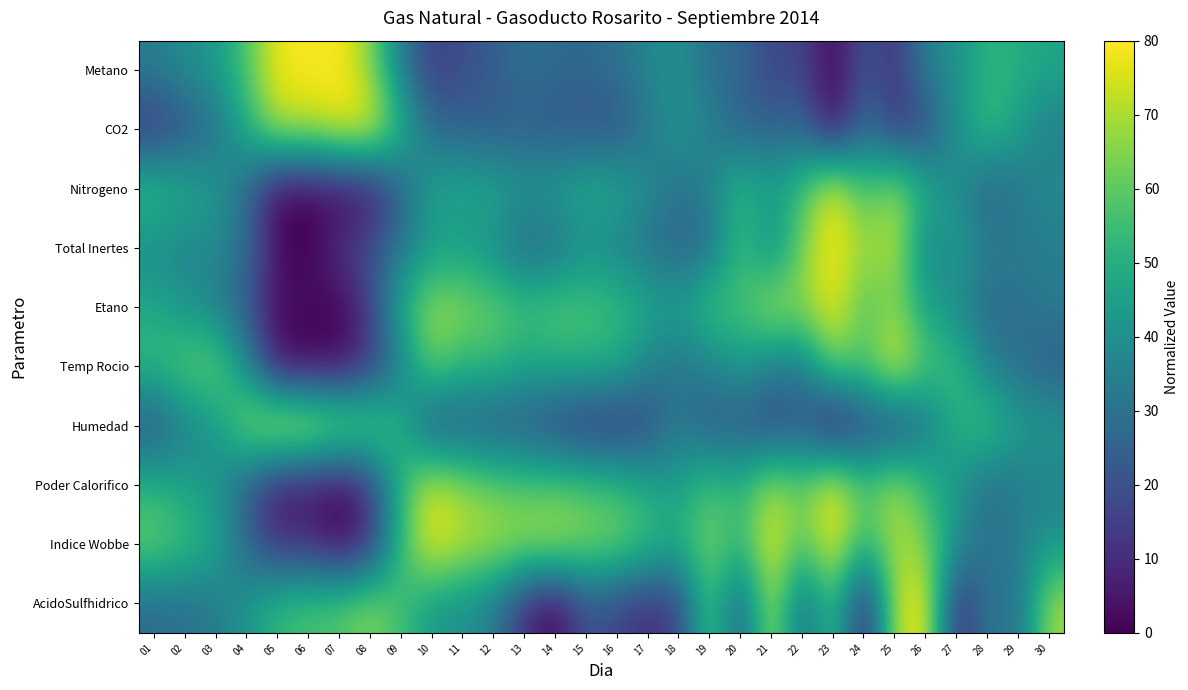

Reading left to right, what are all the values shown in this chart?

Metano: 01=33.9	02=39.2	03=43.5	04=57.9	05=79.0	06=79.3	07=80.0	08=66.1	09=33.0	10=14.3	11=18.8	12=23.8	13=29.9	14=27.5	15=27.2	16=30.1	17=36.6	18=40.4	19=28.9	20=27.1	21=16.4	22=16.9	23=0.0	24=22.0	25=11.2	26=35.1	27=40.3	28=52.3	29=50.1	30=47.0
CO2: 01=11.3	02=20.2	03=29.3	04=50.7	05=71.8	06=71.5	07=78.0	08=80.0	09=52.5	10=26.4	11=25.7	12=22.1	13=24.2	14=21.1	15=20.3	16=20.5	17=31.3	18=42.3	19=34.6	20=24.5	21=25.0	22=27.1	23=0.0	24=30.3	25=12.6	26=17.4	27=40.2	28=55.7	29=44.7	30=33.7
Nitrogeno: 01=55.6	02=48.9	03=43.5	04=25.9	05=0.6	06=0.0	07=0.6	08=2.5	09=25.3	10=47.3	11=47.8	12=48.3	13=42.1	14=45.3	15=49.8	16=48.2	17=38.8	18=29.8	19=36.0	20=53.9	21=45.2	22=55.6	23=80.0	24=54.7	25=68.7	26=49.7	27=39.3	28=24.1	29=31.5	30=38.8
Total Inertes: 01=38.2	02=36.3	03=38.0	04=29.7	05=1.8	06=0.0	07=12.1	08=20.1	09=31.2	10=42.7	11=42.7	12=37.9	13=26.3	14=29.0	15=38.7	16=35.3	17=29.8	18=25.4	19=28.3	20=55.8	21=35.0	22=64.2	23=80.0	24=67.4	25=72.9	26=33.9	27=45.5	28=33.4	29=33.6	30=33.6
Etano: 01=47.7	02=40.7	03=34.5	04=21.1	05=3.0	06=3.0	07=0.0	08=15.4	09=50.2	10=68.2	11=66.1	12=61.5	13=56.3	14=59.0	15=57.6	16=54.8	17=48.7	18=44.8	19=58.2	20=55.3	21=71.7	22=65.9	23=80.0	24=56.2	25=65.3	26=45.1	27=38.4	28=27.3	29=29.4	30=33.7
Temp Rocio: 01=54.5	02=60.1	03=63.1	04=38.2	05=0.7	06=0.0	07=1.2	08=12.7	09=34.7	10=62.9	11=51.4	12=54.1	13=46.4	14=49.9	15=49.9	16=48.7	17=35.6	18=30.8	19=34.9	20=44.0	21=34.3	22=33.6	23=62.5	24=57.8	25=80.0	26=57.9	27=54.9	28=34.2	29=29.1	30=22.9
Humedad: 01=20.0	02=34.3	03=41.5	04=66.6	05=80.0	06=79.0	07=70.4	08=65.2	09=50.0	10=18.5	11=23.9	12=20.9	13=22.1	14=14.8	15=11.0	16=11.2	17=18.0	18=33.1	19=21.8	20=22.1	21=14.9	22=21.9	23=0.0	24=16.7	25=13.8	26=30.6	27=51.2	28=56.9	29=45.2	30=42.9
Poder Calorifico: 01=50.9	02=46.1	03=41.3	04=23.7	05=4.2	06=4.4	07=0.0	08=14.0	09=53.2	10=74.8	11=66.3	12=61.7	13=57.5	14=59.3	15=56.9	16=54.2	17=47.4	18=43.9	19=57.0	20=51.1	21=70.0	22=60.4	23=80.0	24=56.8	25=71.4	26=52.6	27=41.2	28=29.1	29=32.3	30=35.3
Indice Wobbe: 01=62.4	02=55.6	03=47.4	04=26.1	05=10.0	06=10.9	07=0.0	08=10.6	09=54.5	10=80.0	11=71.8	12=70.2	13=69.4	14=71.2	15=65.5	16=63.9	17=55.8	18=50.5	19=65.0	20=52.3	21=78.7	22=57.8	23=79.9	24=52.0	25=70.0	26=63.9	27=41.1	28=28.4	29=35.2	30=41.5
AcidoSulfhidrico: 01=27.8	02=29.5	03=32.8	04=42.0	05=53.7	06=56.8	07=58.9	08=65.4	09=55.8	10=42.3	11=39.8	12=33.9	13=9.8	14=0.0	15=21.2	16=16.0	17=10.4	18=15.4	19=60.0	20=21.5	21=72.7	22=25.2	23=57.9	24=4.2	25=71.5	26=80.0	27=6.7	28=33.8	29=28.0	30=69.0